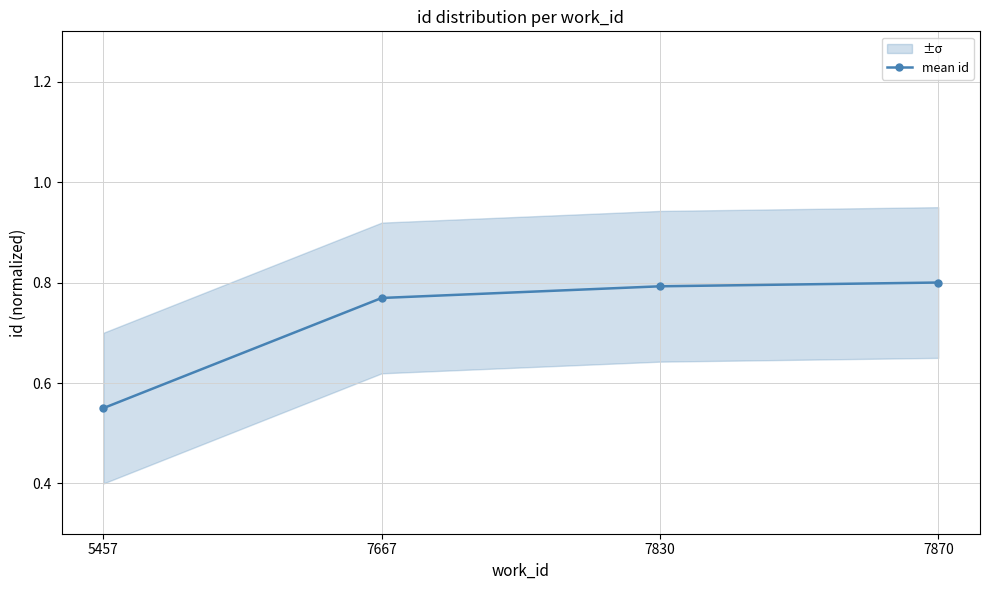

What is the value of the 1st point from the left?

0.6